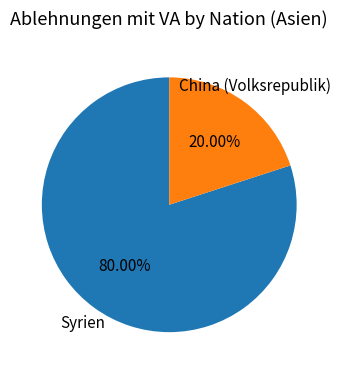

Is there a majority slice in this chart?

Yes